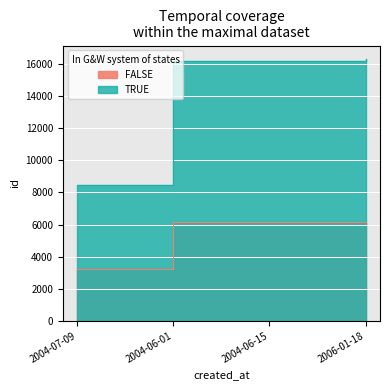

Is the value of FALSE at 2004-06-01 greater than the value of TRUE at 2004-07-09?

No